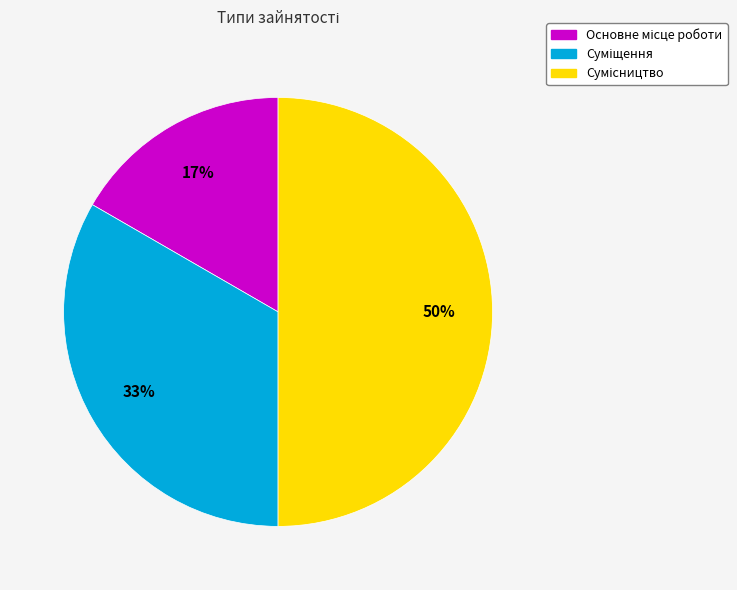

To the nearest percent, what is the difference between the largest and smallest slice percentages?

33%